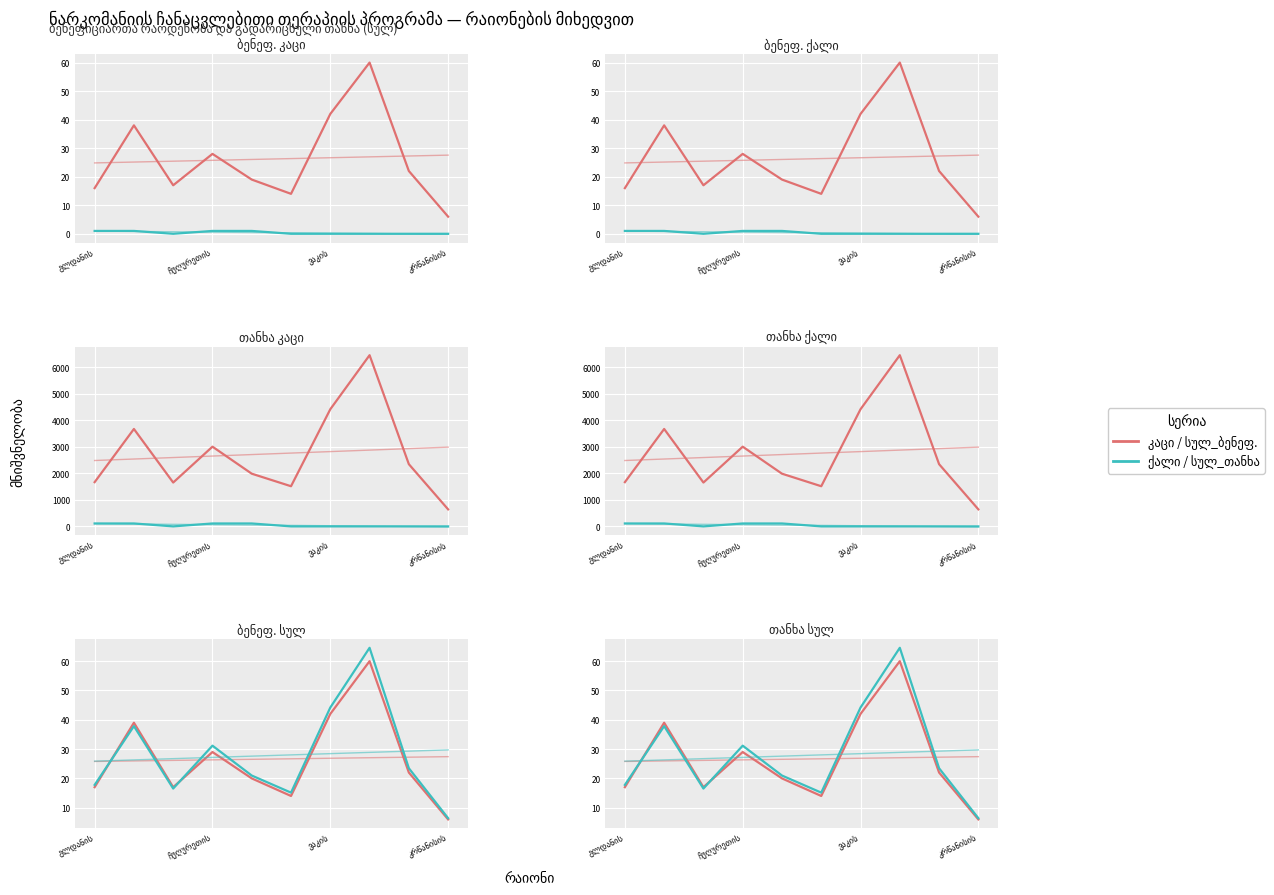

What is the total value across all series at კრწანისის?

654.1